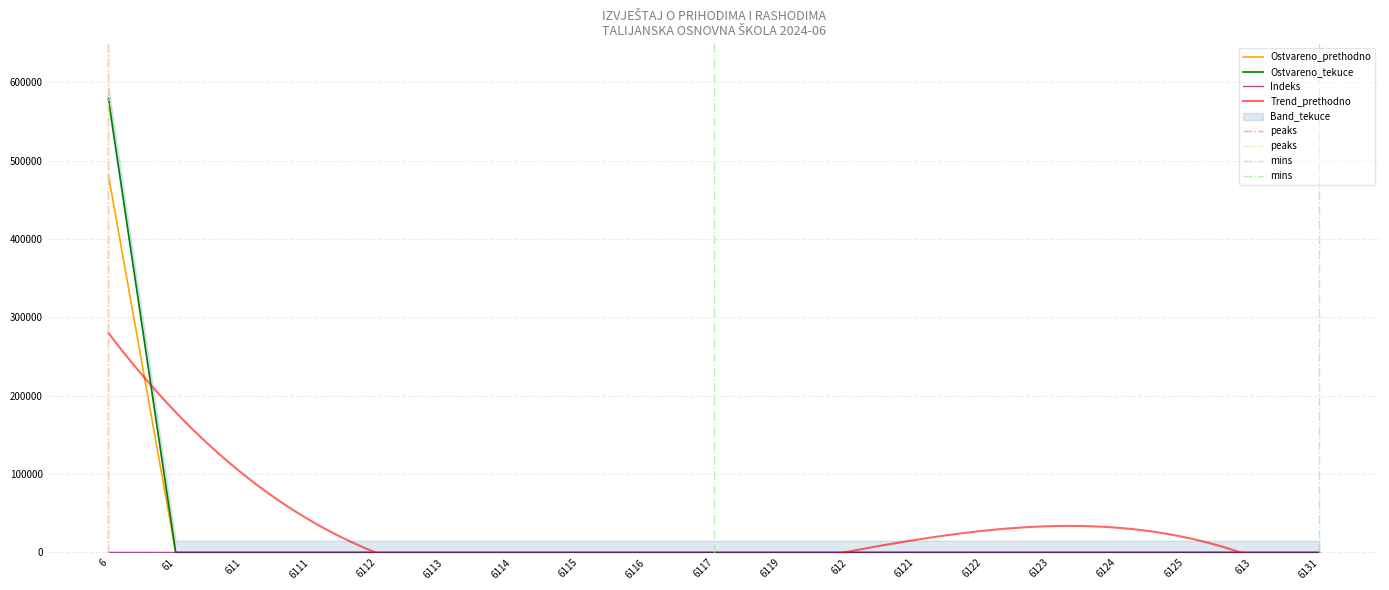

The value of Ostvareno_prethodno at 6125 is -258569.4. True or false?

False